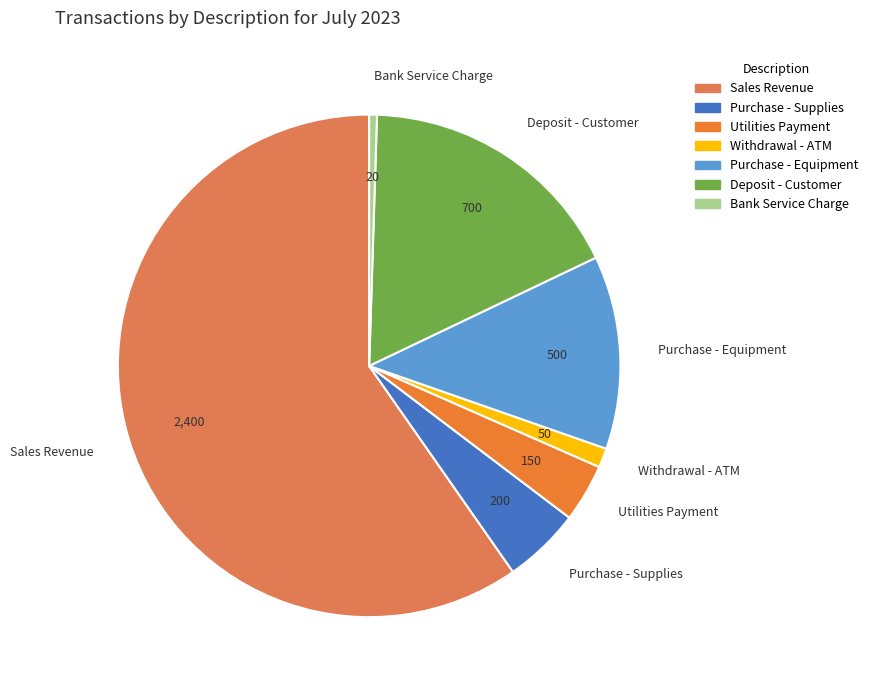

Which slice is the largest?

Sales Revenue